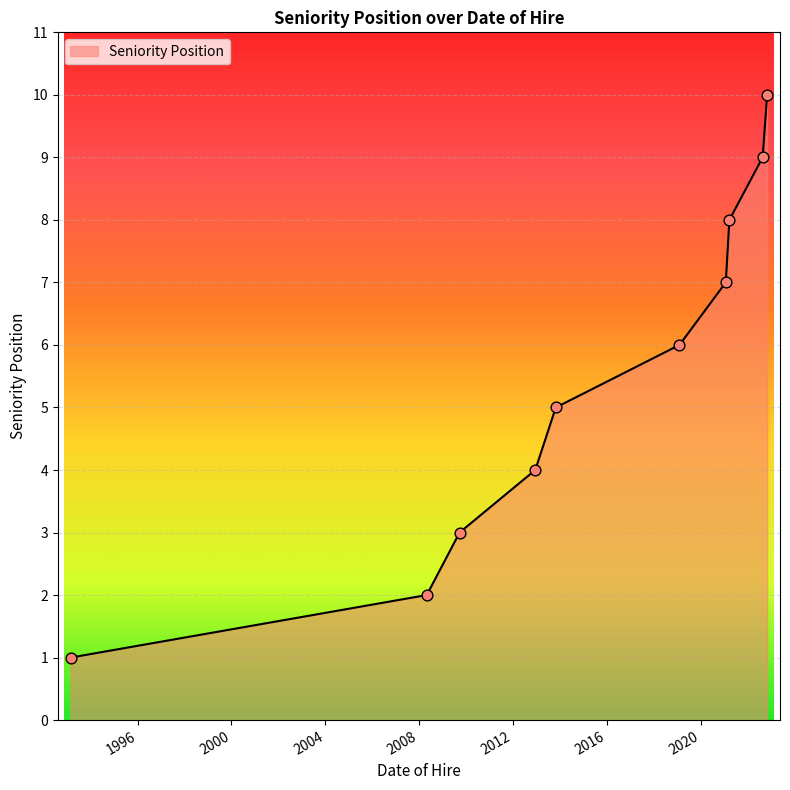

What is the difference between the maximum and minimum values?

9